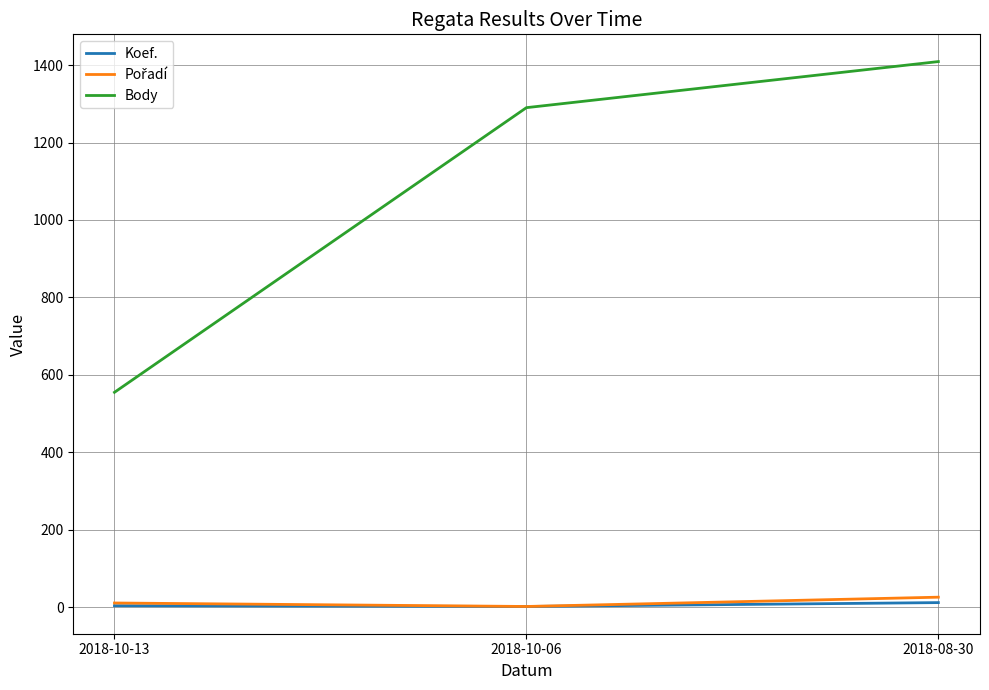

Which series has the largest range (max minus min)?

Body